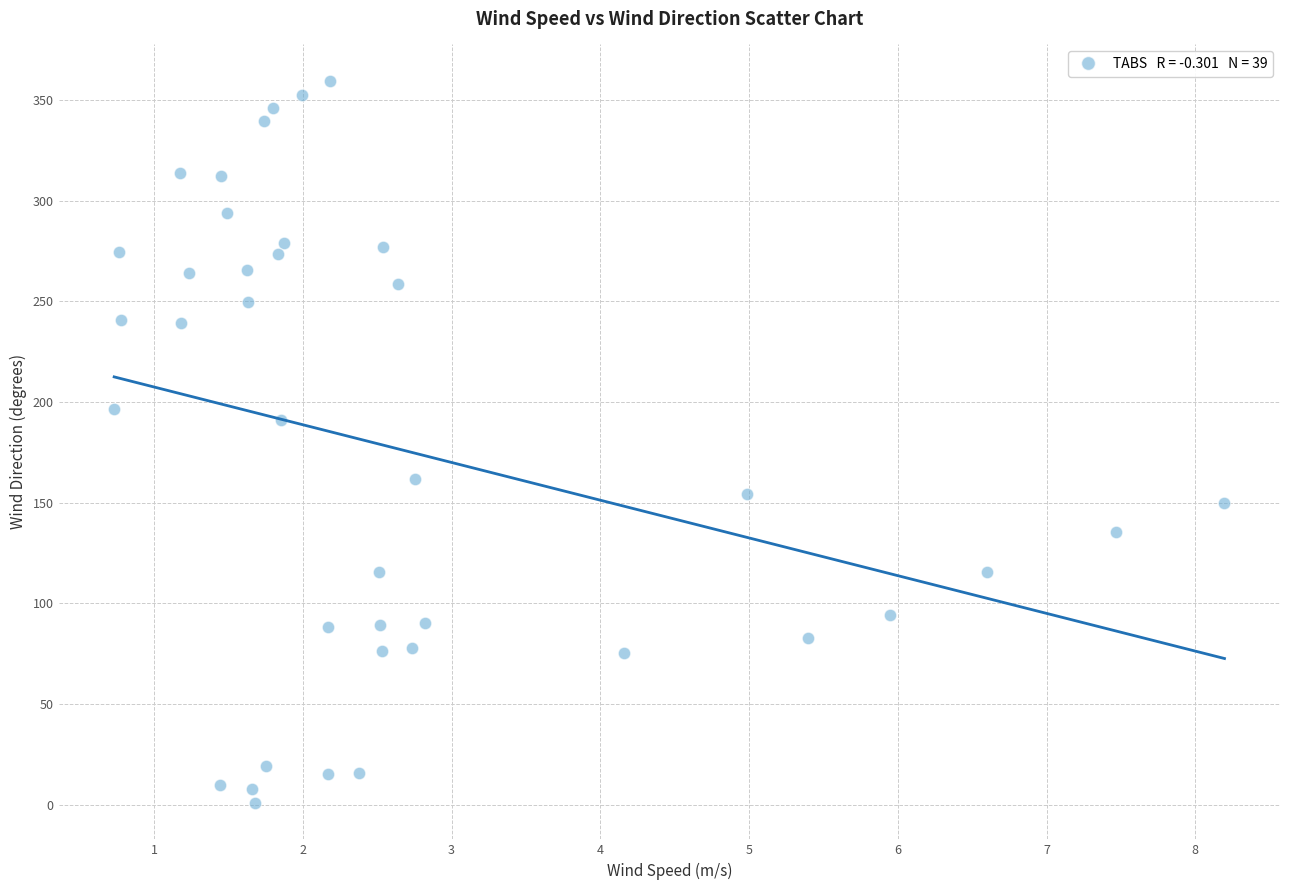

What is the range of Y values (max minus min)?

359.1